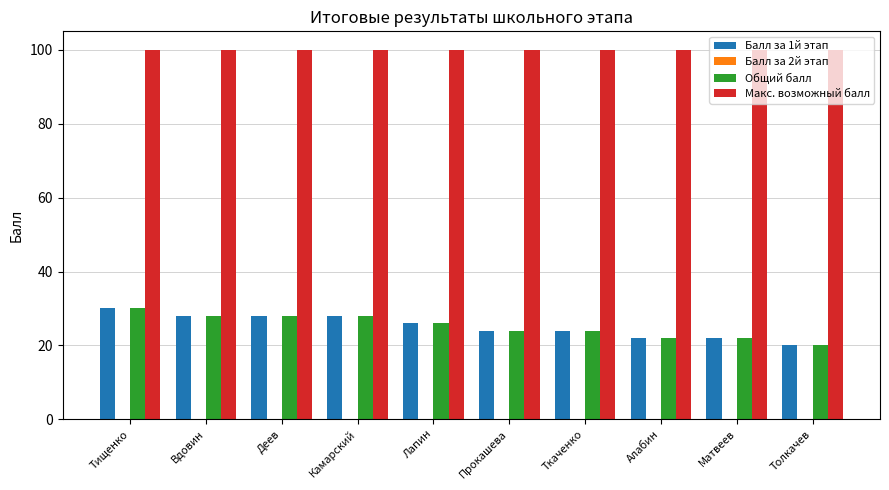

What is the greatest value displayed?

100